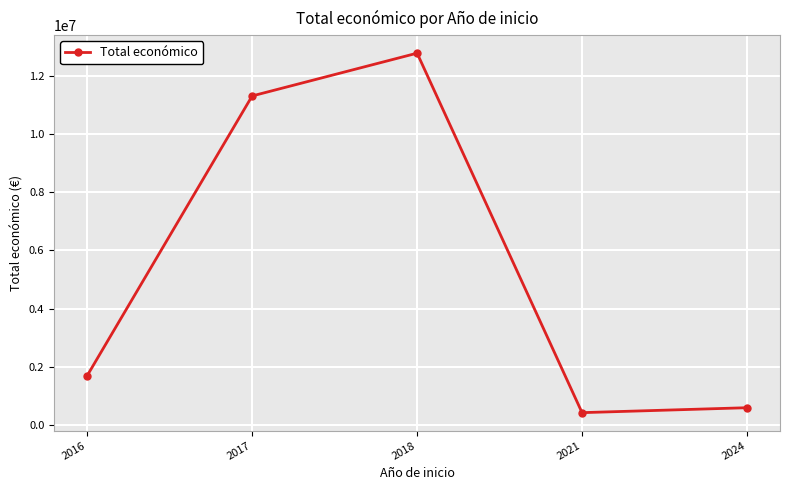

What is the average value?

5362054